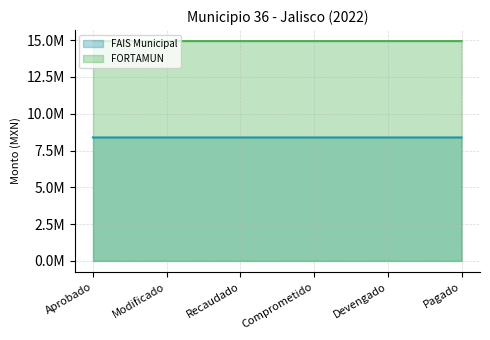

Which category has the lowest value in the FORTAMUN series?

Aprobado